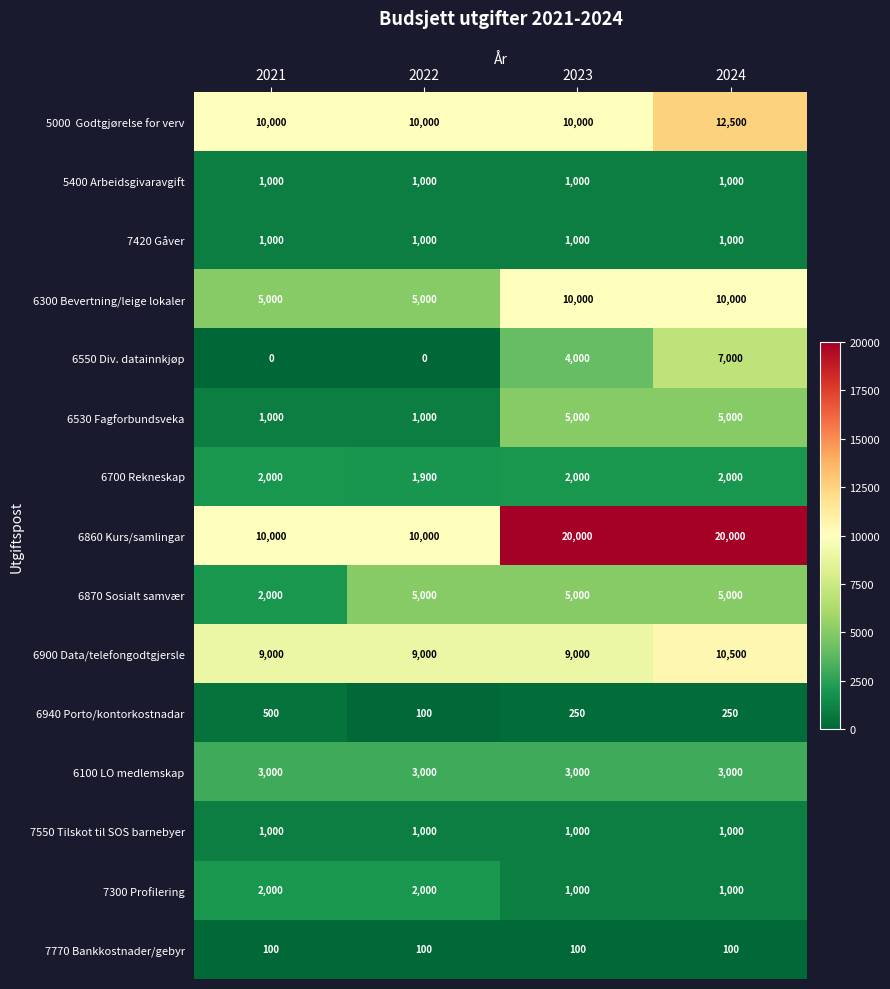

True or false: 7300 Profilering has a value of 315 at 2024.

False